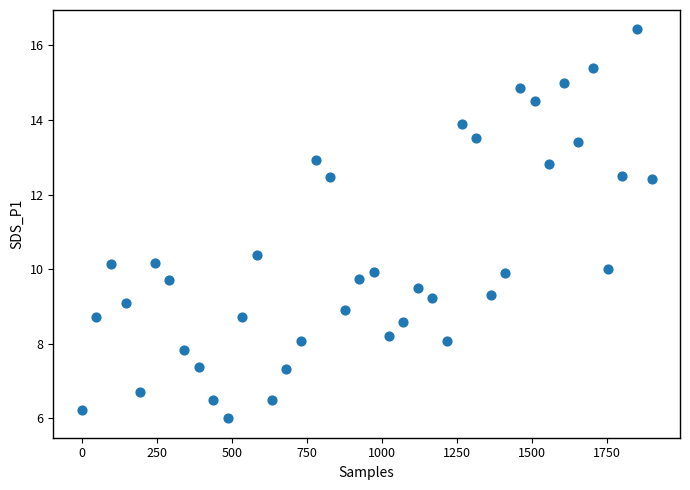

What is the range of Y values (max minus min)?

10.4